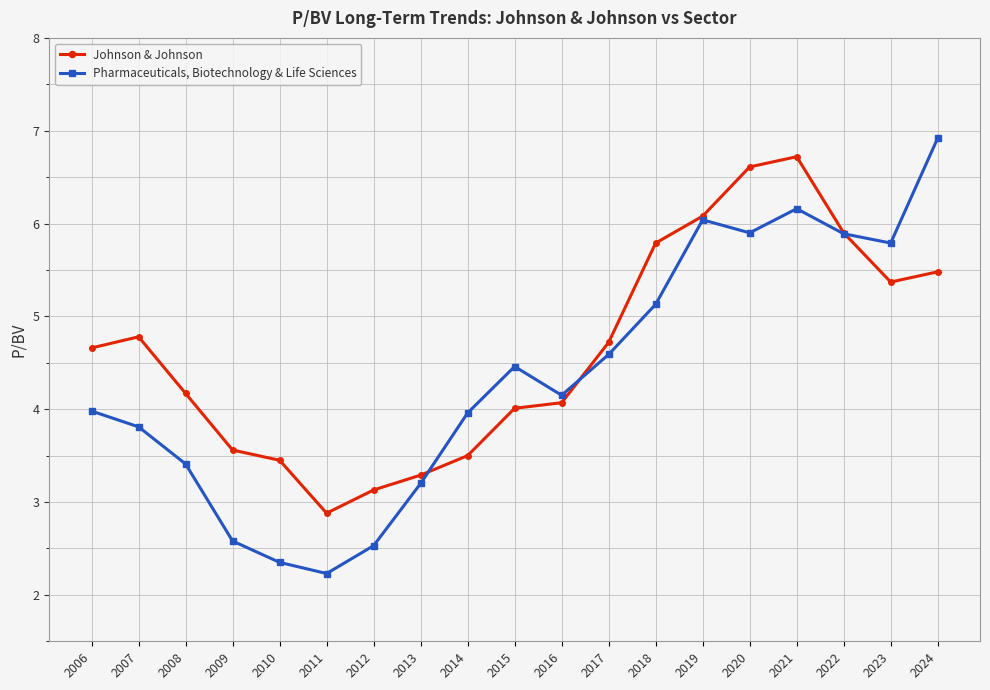

Is it true that Johnson & Johnson equals 3.3 at 2013?

True